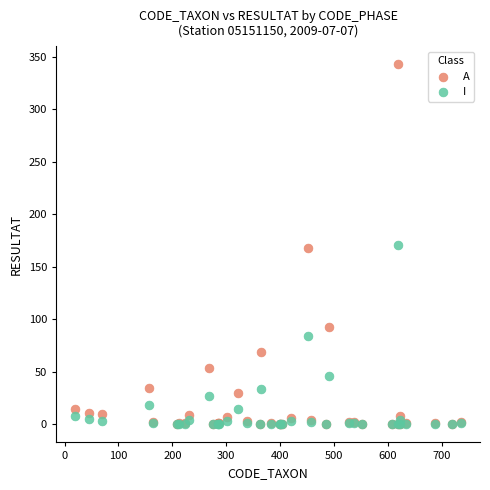

What are all the series names shown in the legend?

A, I